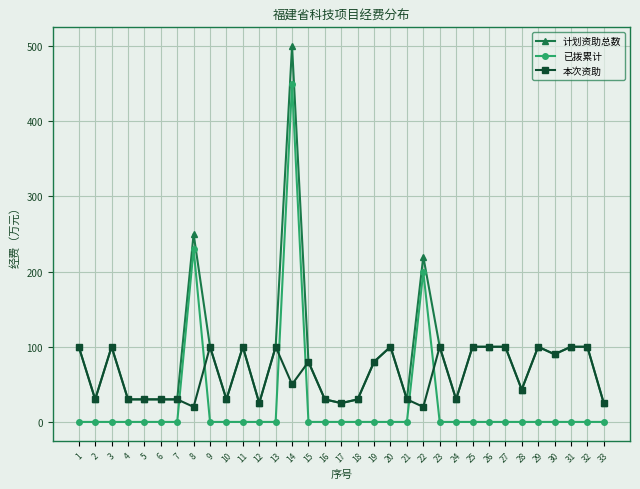

Which series has the largest total across all categories?

计划资助总数